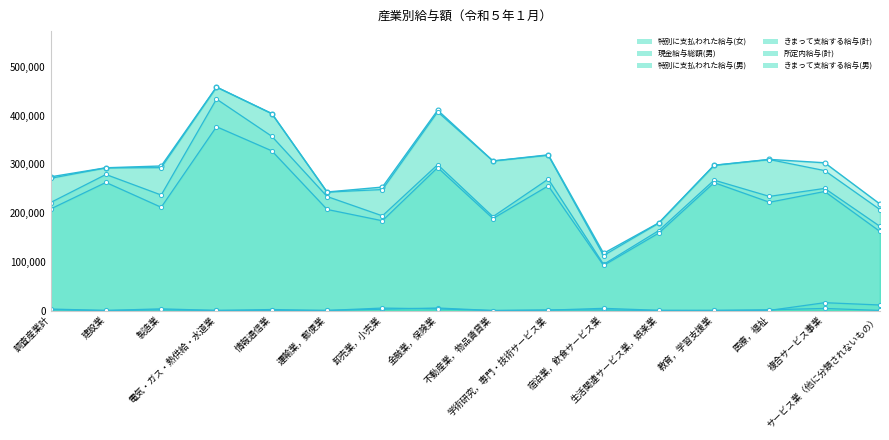

What is the difference between the maximum and minimum values in the きまって支給する給与(計) series?

339434